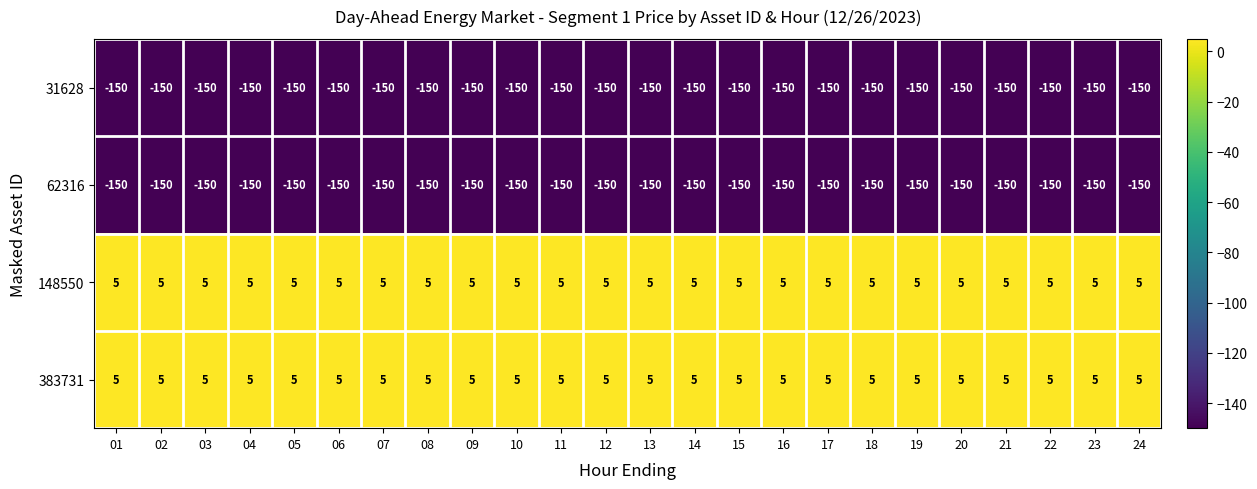

Read the 31628 value at 17.

-150